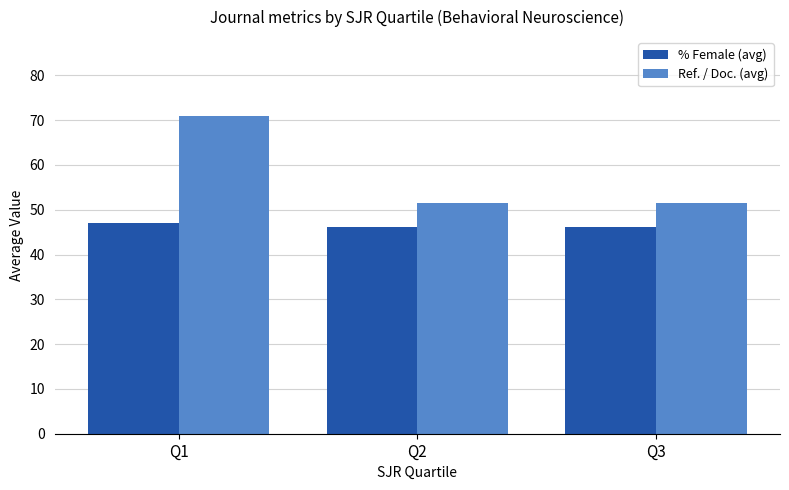

How many groups of bars are there?

3